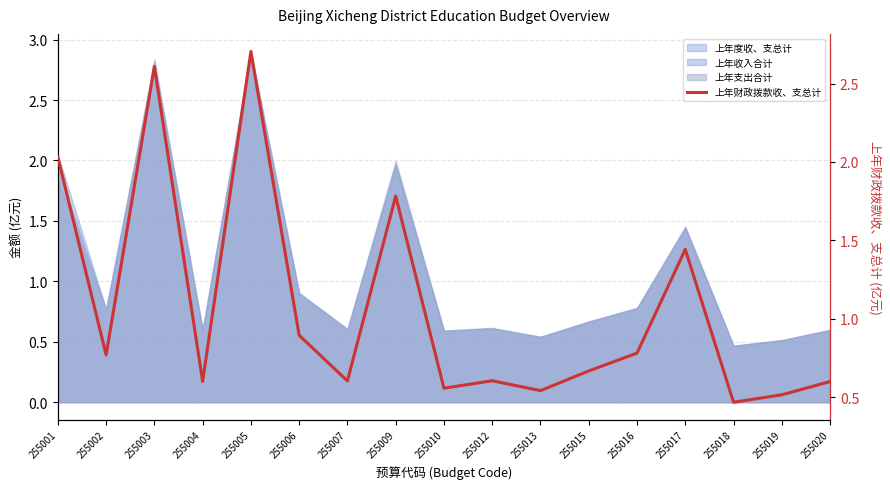

Does the chart display data point markers on the line(s)?

No